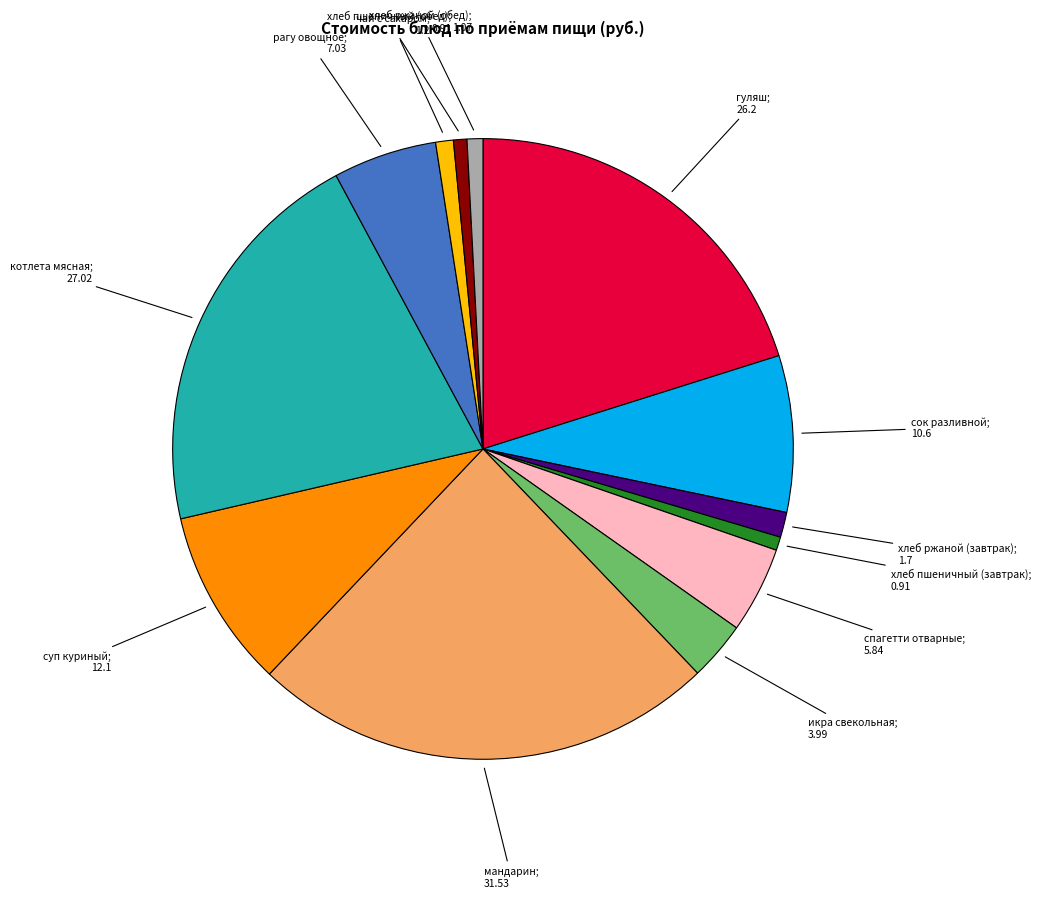

Does any single category account for the majority?

No